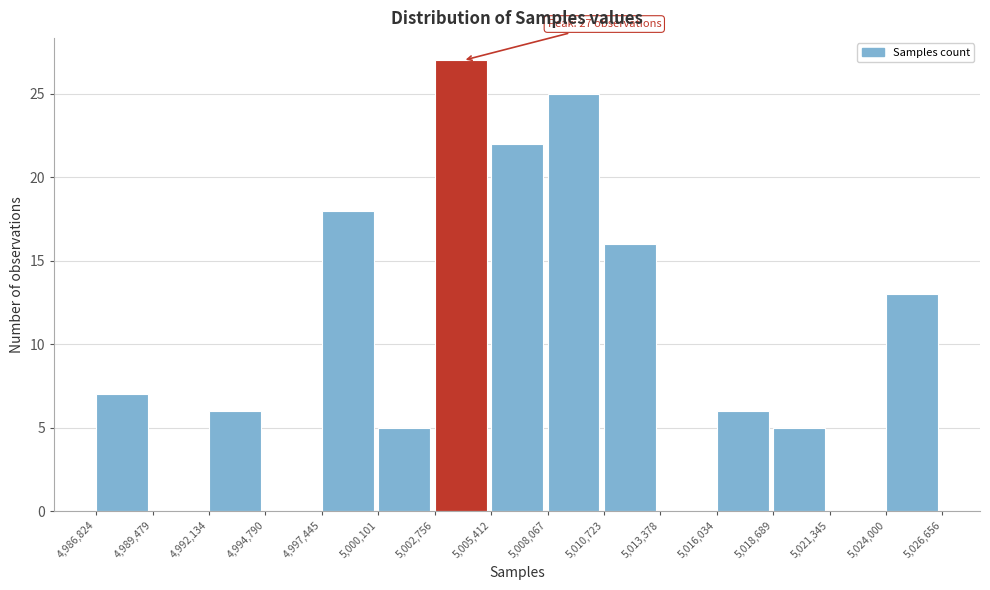

Which range on the x-axis has the tallest bar?

5,002,756 to 5,005,412